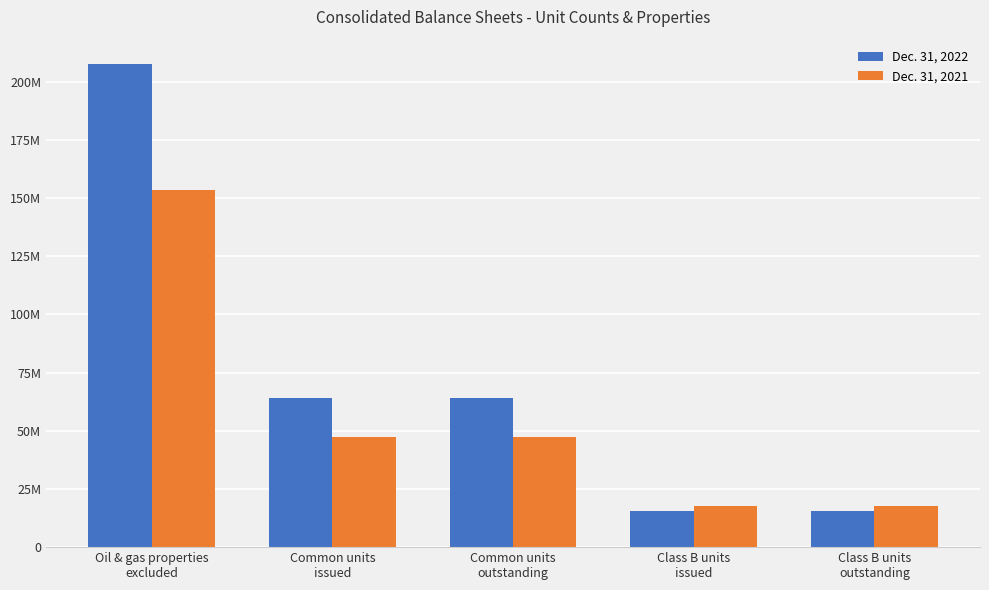

What are all the series names shown in the legend?

Dec. 31, 2022, Dec. 31, 2021